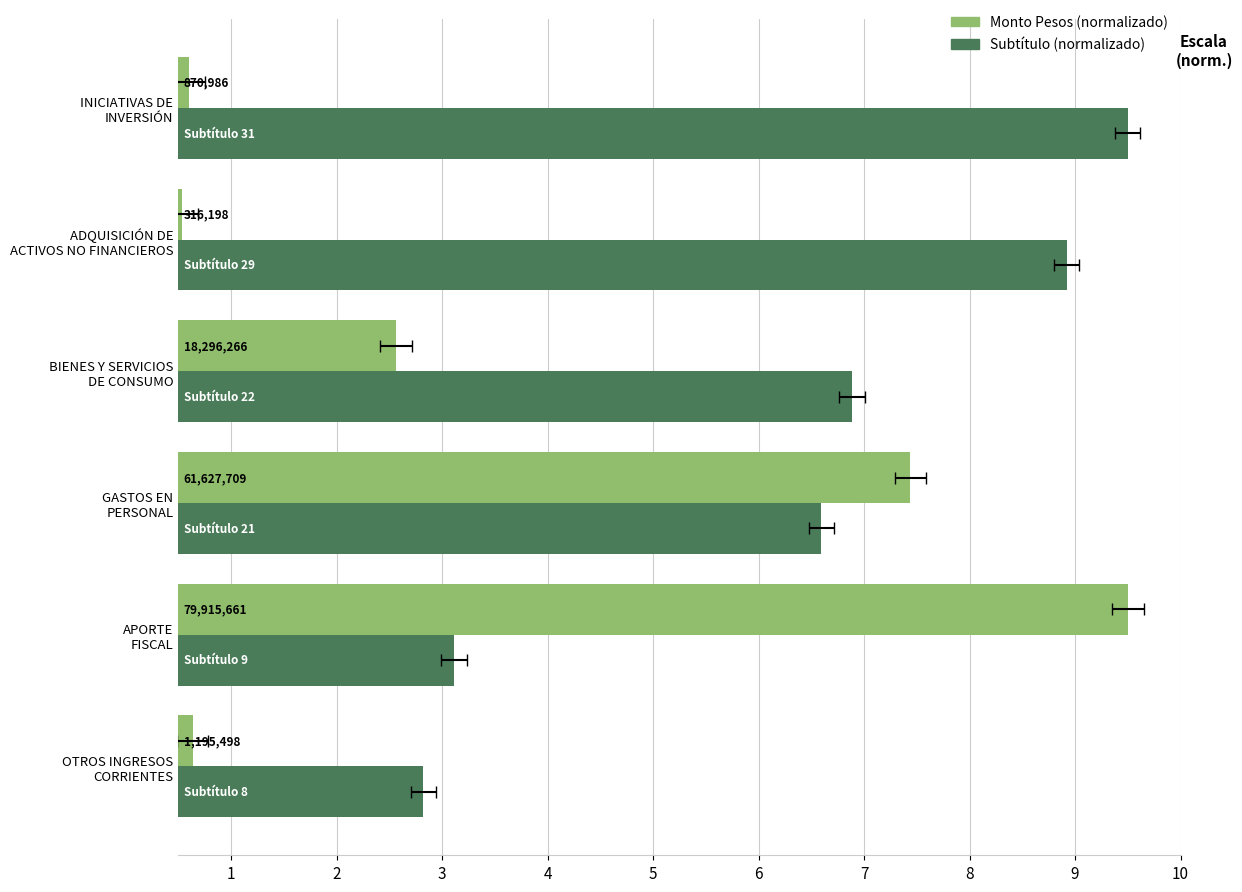

Where does the Subtítulo (normalizado) series first go above 6?

GASTOS EN PERSONAL